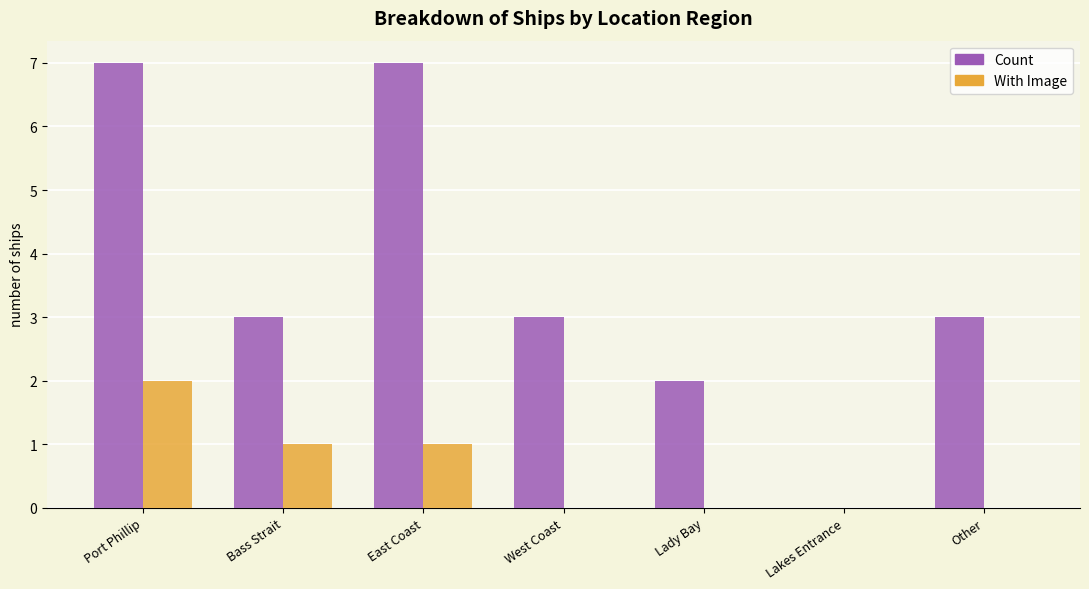

The With Image series shows 1 at Other. True or false?

False